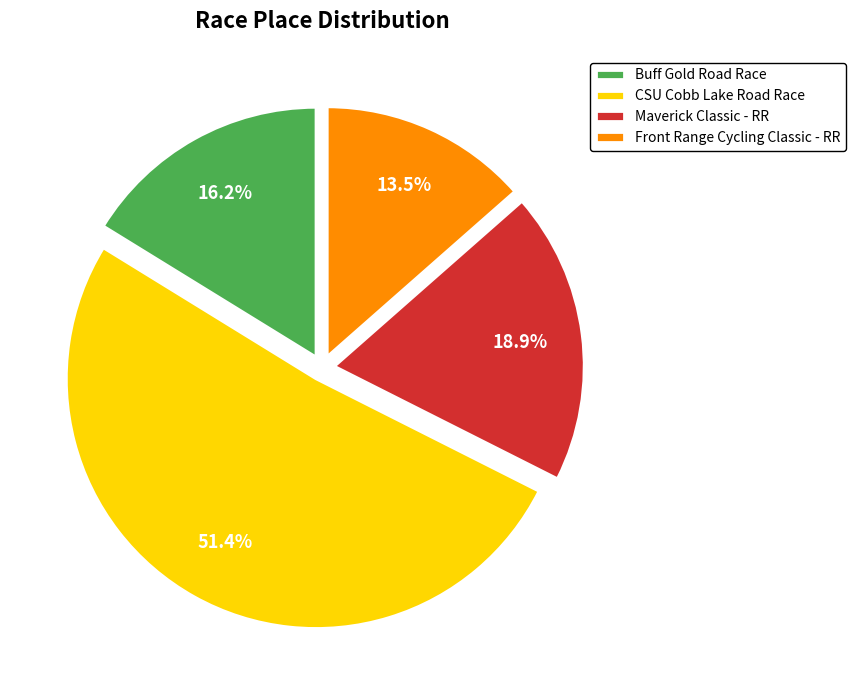

How many slices are in this pie chart?

4